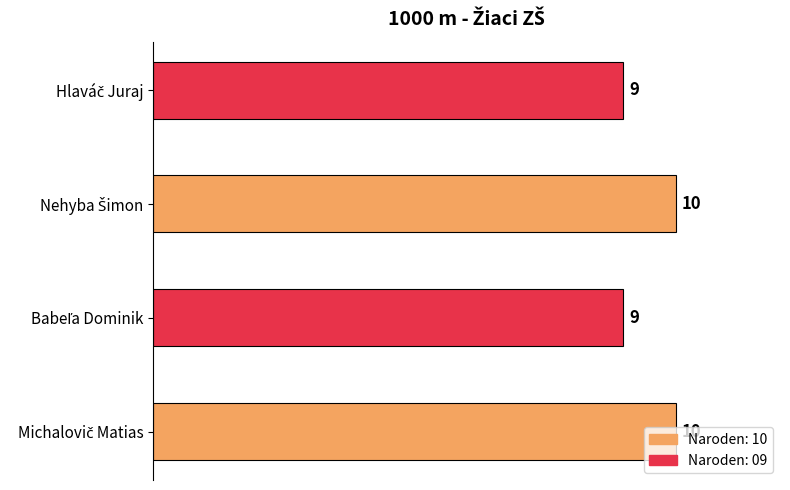

What is the greatest value displayed?

10